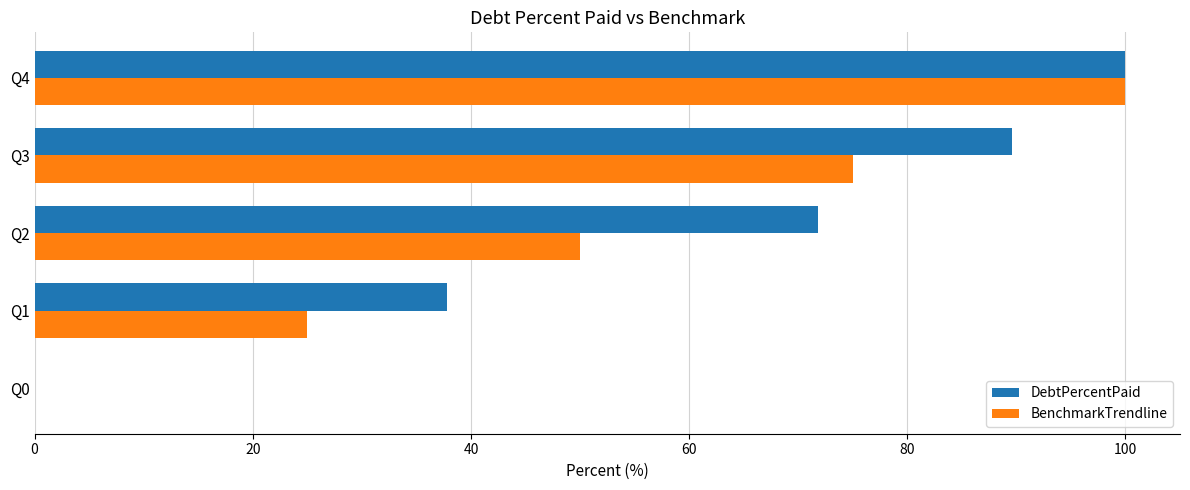

Between Q0 and Q1, which series saw the biggest shift?

DebtPercentPaid